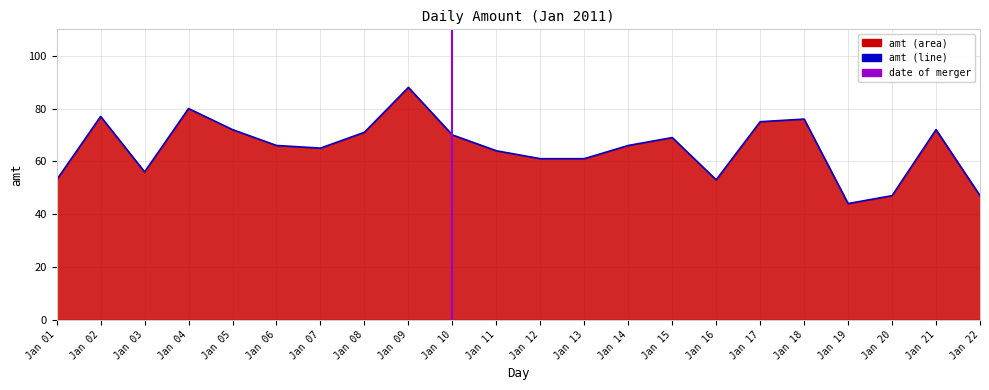

What is the change in value from Jan 04 to Jan 17?

-5